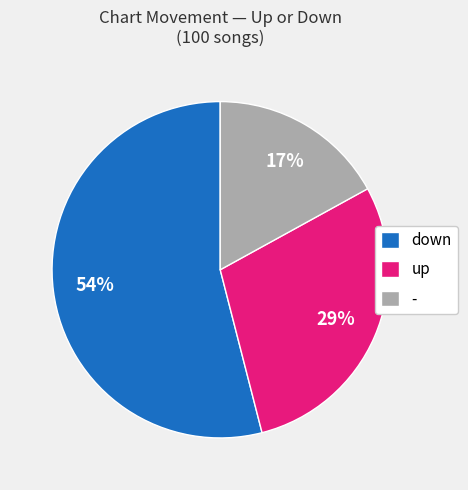

Count the number of slices in the pie.

3